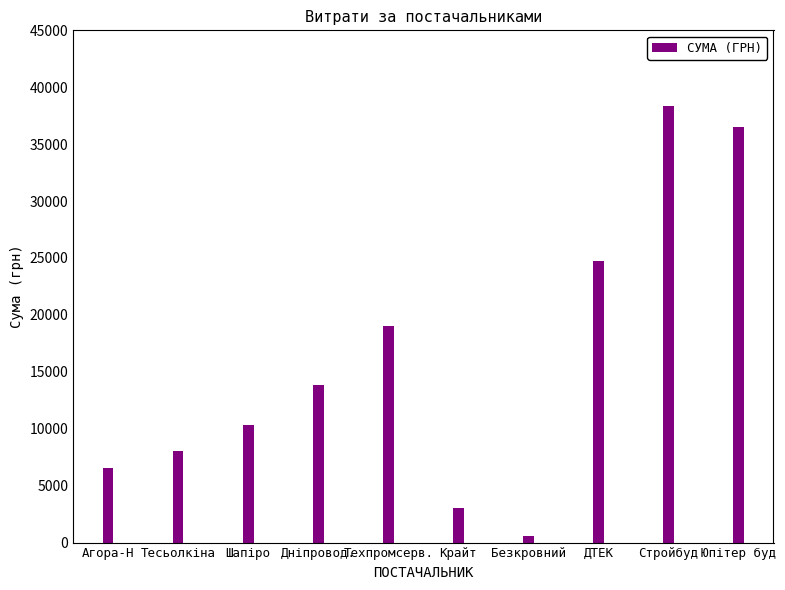

How many data points does each series have?

10